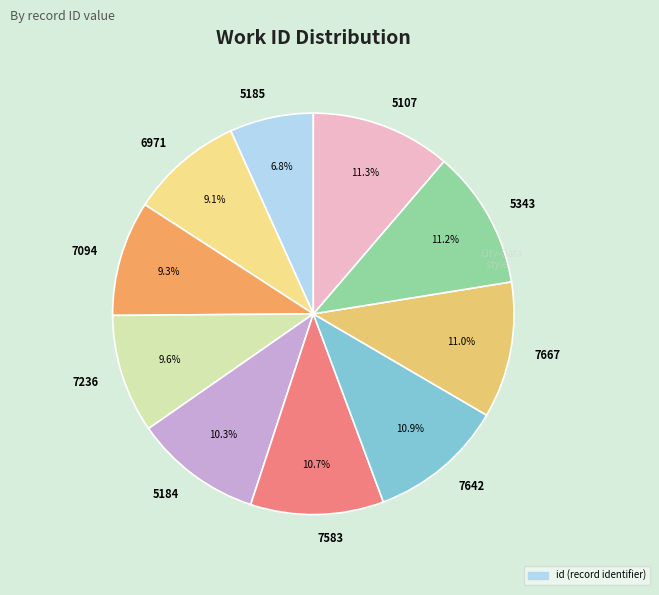

The 7667 slice represents 4% of the pie. True or false?

False